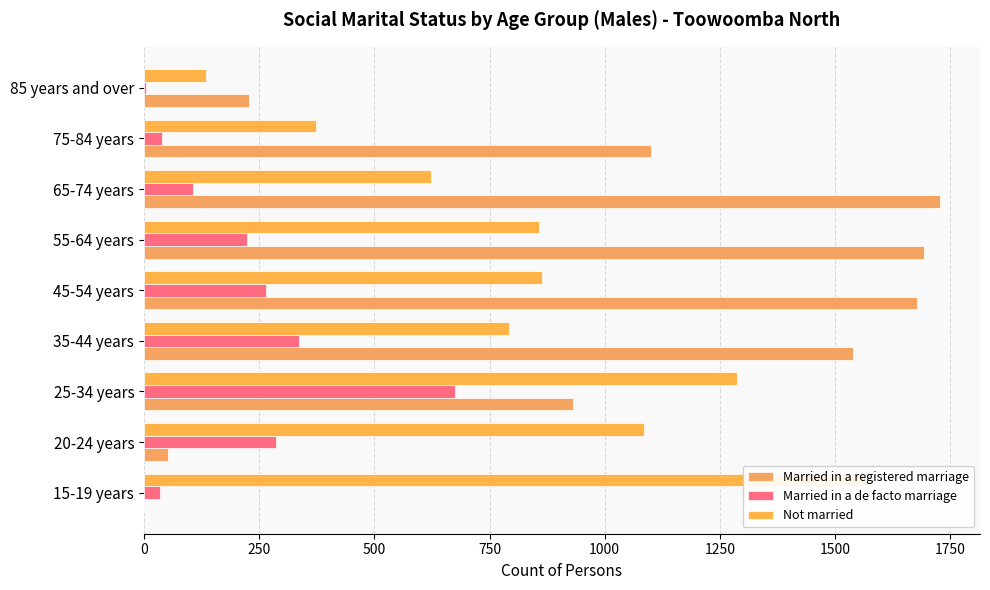

What is the total value across all series at 750?

2668